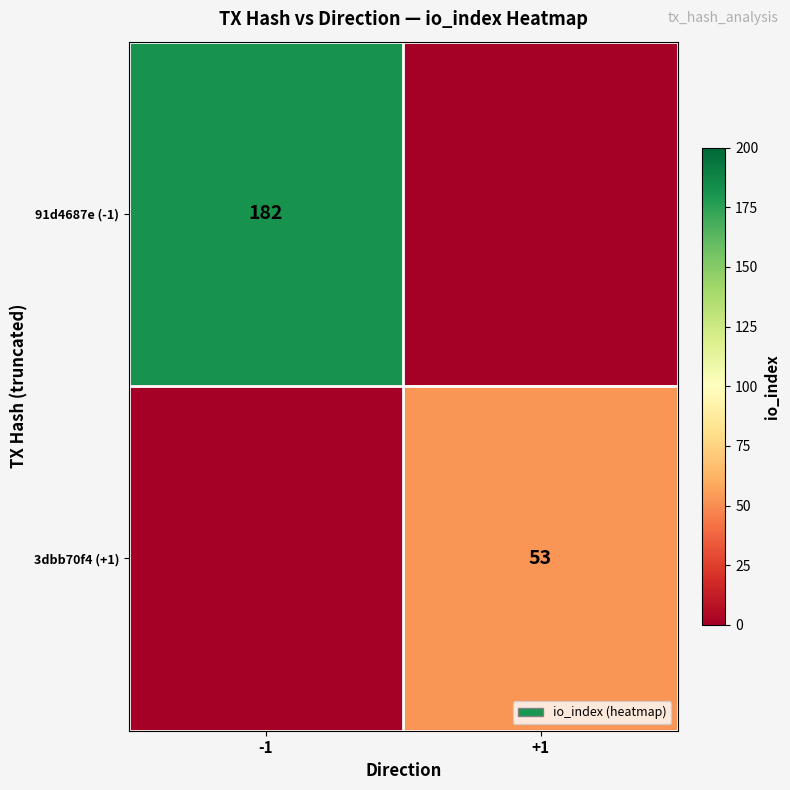

The value of 91d4687e (-1) at -1 is 182. True or false?

True